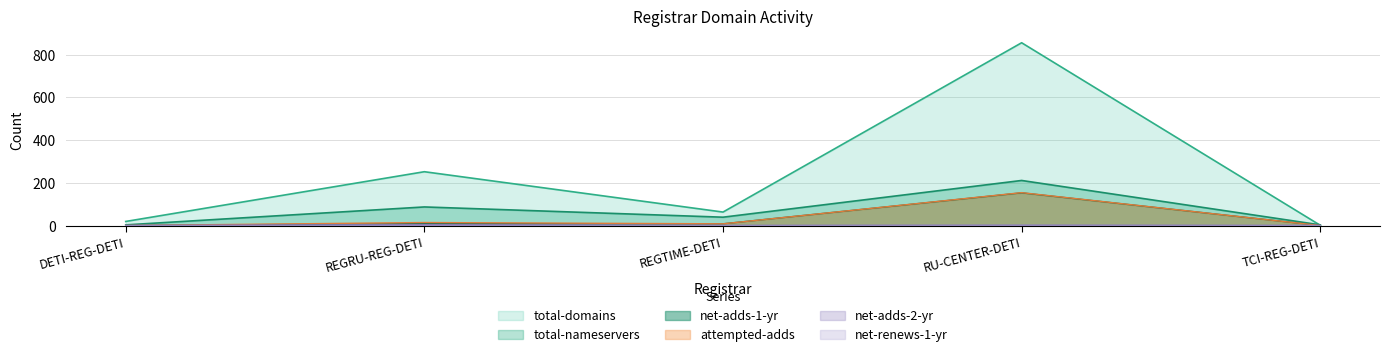

What is the value of the attempted-adds point at the 2nd from the left?

14